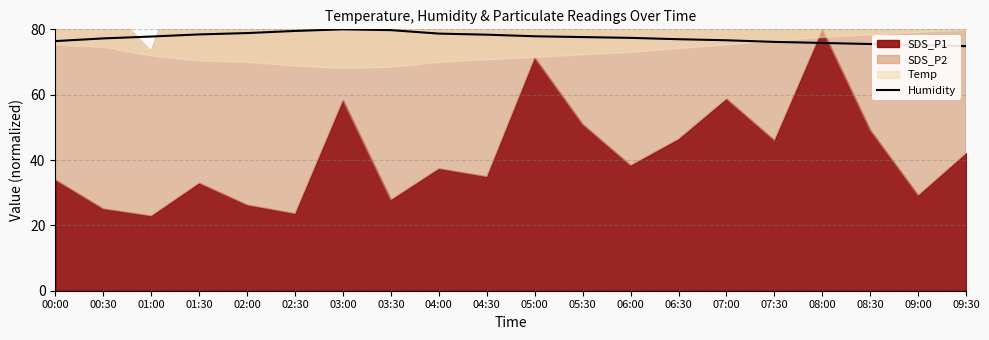

What is the minimum value for Humidity?

74.9